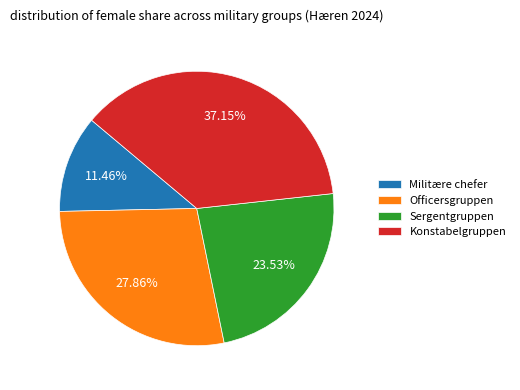

To the nearest percent, what is the combined percentage of Militære chefer and Konstabelgruppen?

49%